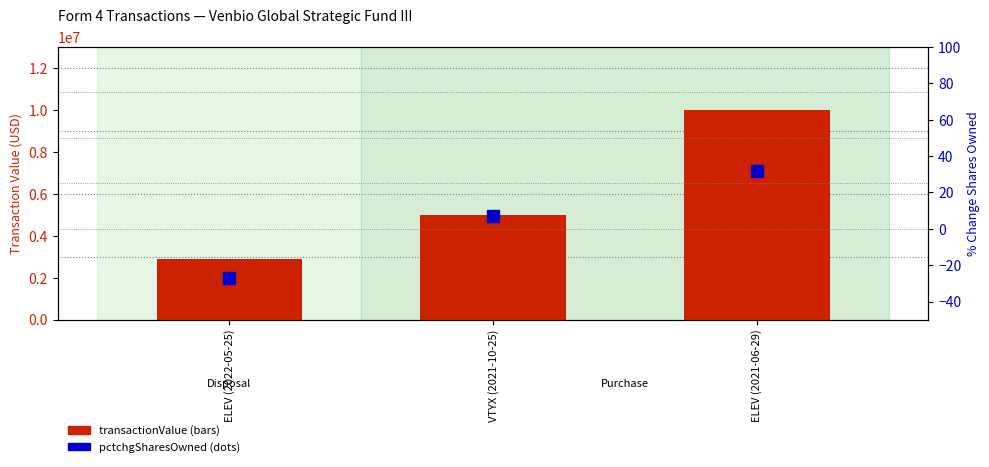

What are all the series names shown in the legend?

transactionValue, pctchgSharesOwned